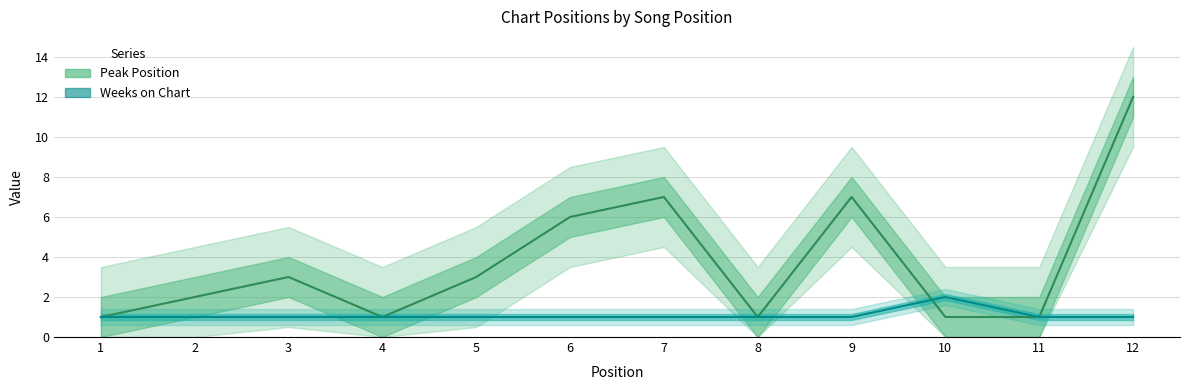

Reading left to right, list all the values displayed in this chart.

Peak Position: 1=1	2=2	3=3	4=1	5=3	6=6	7=7	8=1	9=7	10=1	11=1	12=12
Weeks on Chart: 1=1	2=1	3=1	4=1	5=1	6=1	7=1	8=1	9=1	10=2	11=1	12=1